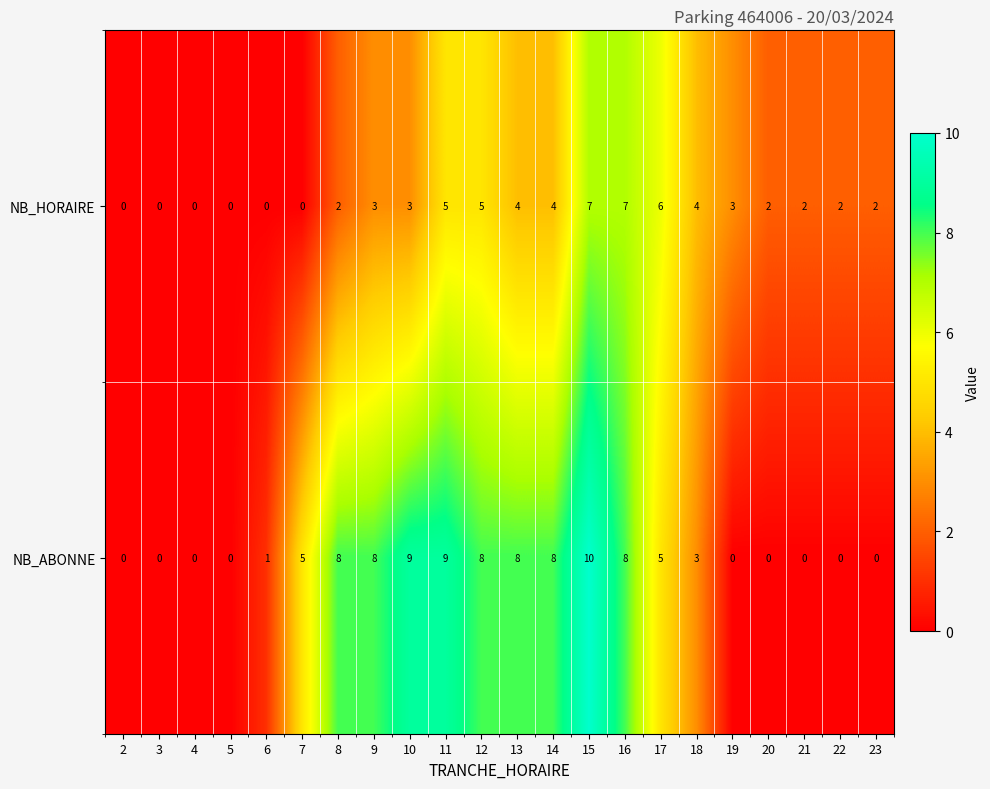

Count the NB_ABONNE values in the range 0 to 8.

19